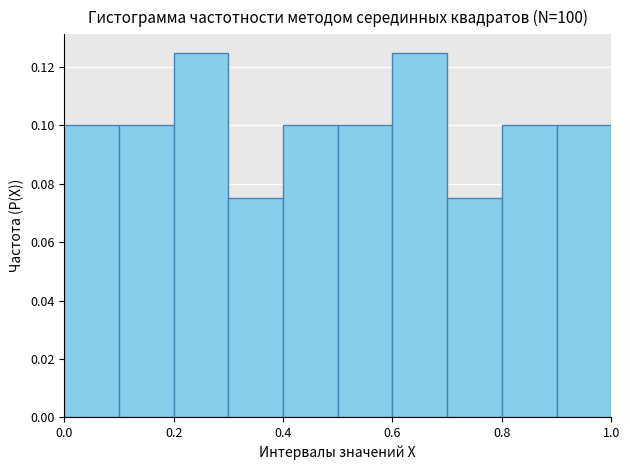

Reading left to right, transcribe this chart: for each bar, give the range it covers on the x-axis and its height. The values are not printed on the chart, so give them approximately, as read against the axis.

0.0 to 0.1: 0.100
0.1 to 0.2: 0.100
0.2 to 0.3: 0.126
0.3 to 0.4: 0.076
0.4 to 0.5: 0.100
0.5 to 0.6: 0.100
0.6 to 0.7: 0.126
0.7 to 0.8: 0.076
0.8 to 0.9: 0.100
0.9 to 1.0: 0.100